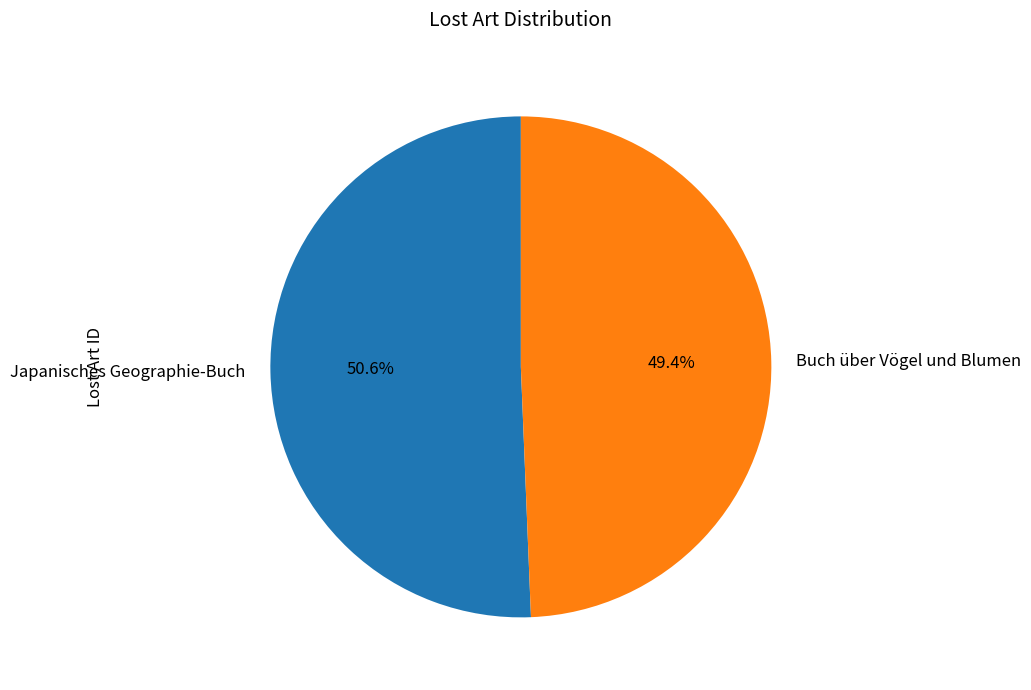

True or false: Japanisches Geographie-Buch accounts for 51% of the total.

True